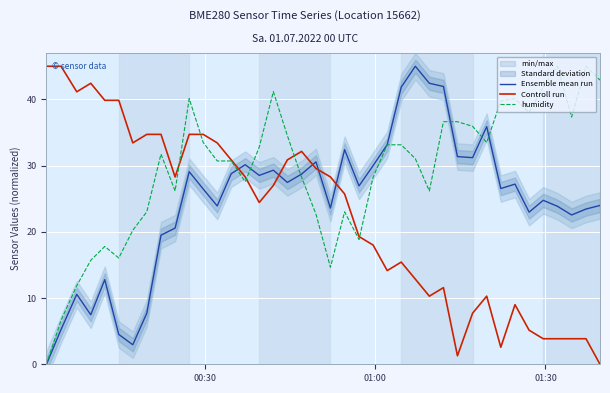

In Controll run, how many points are higher than both neighbors (excluding endpoints)?

6